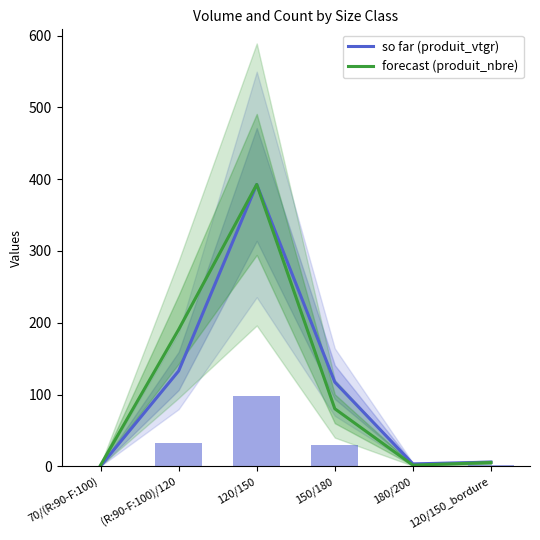

Which series has the largest total across all categories?

forecast (produit_nbre)